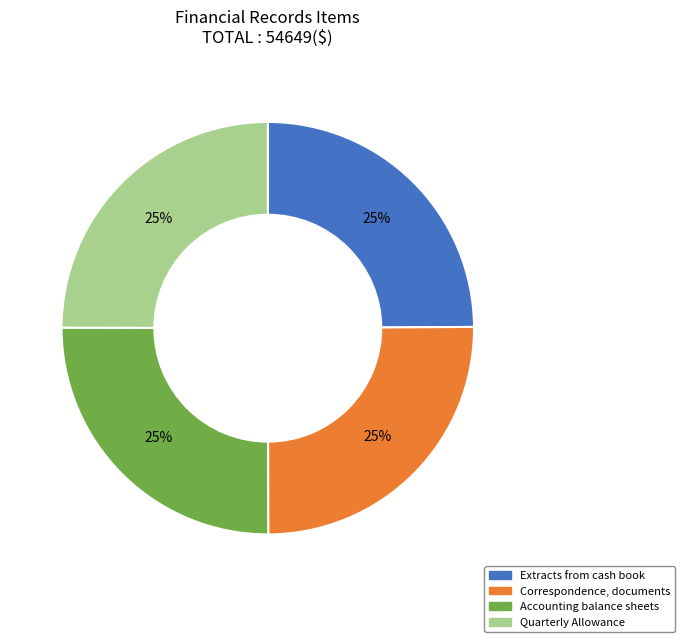

Is there a majority slice in this chart?

No